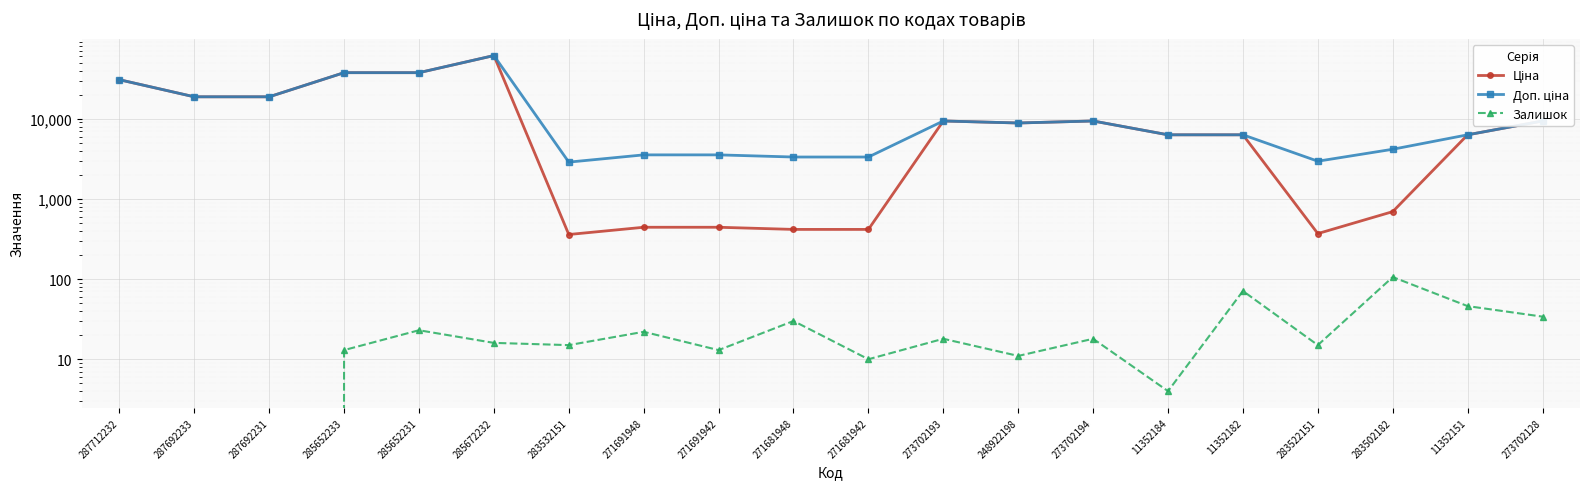

Does the chart display data point markers on the line(s)?

Yes